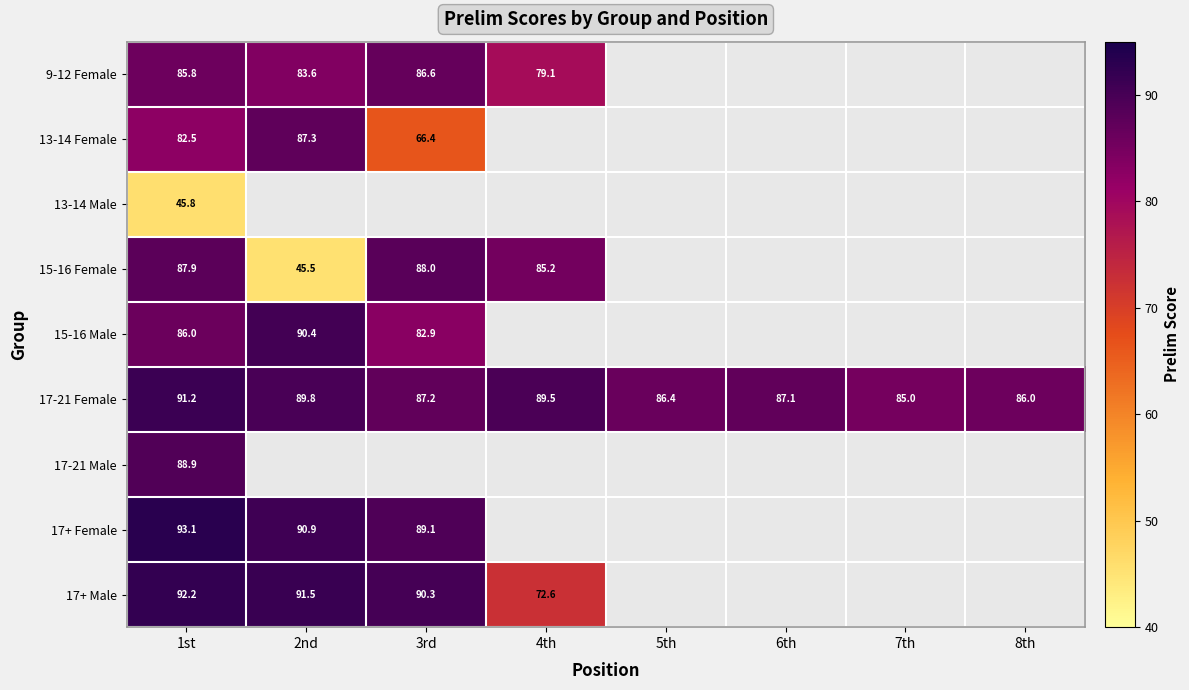

Which series has the largest total across all categories?

17-21 Female